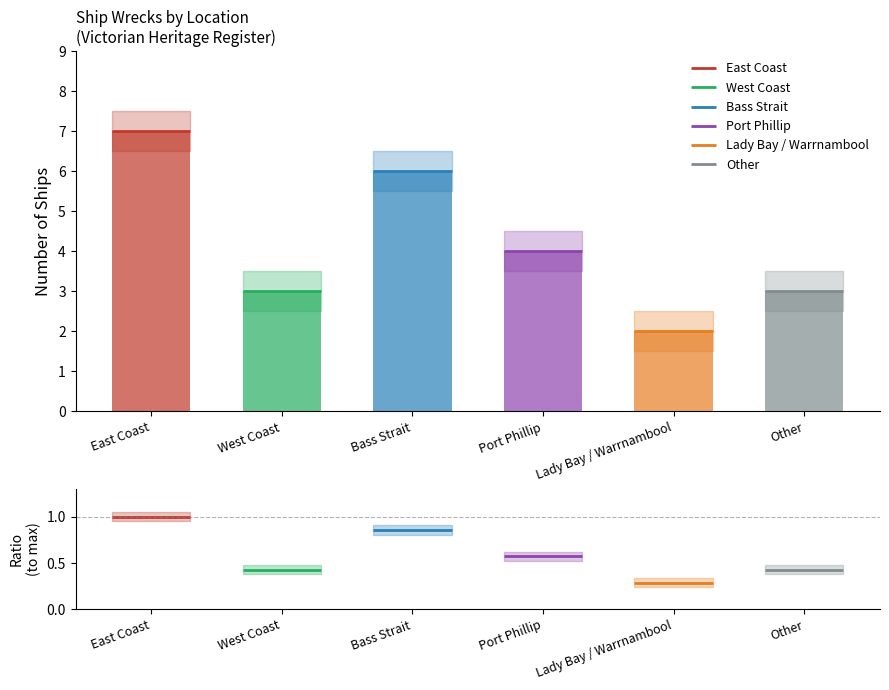

Are the bars horizontal?

No